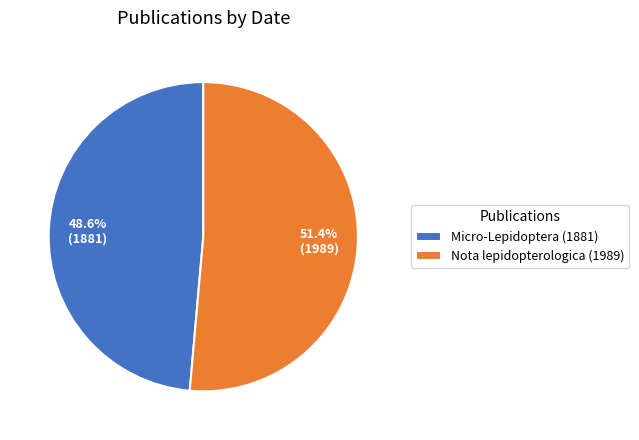

Which category has the smallest portion of the pie?

Micro-Lepidoptera (1881)